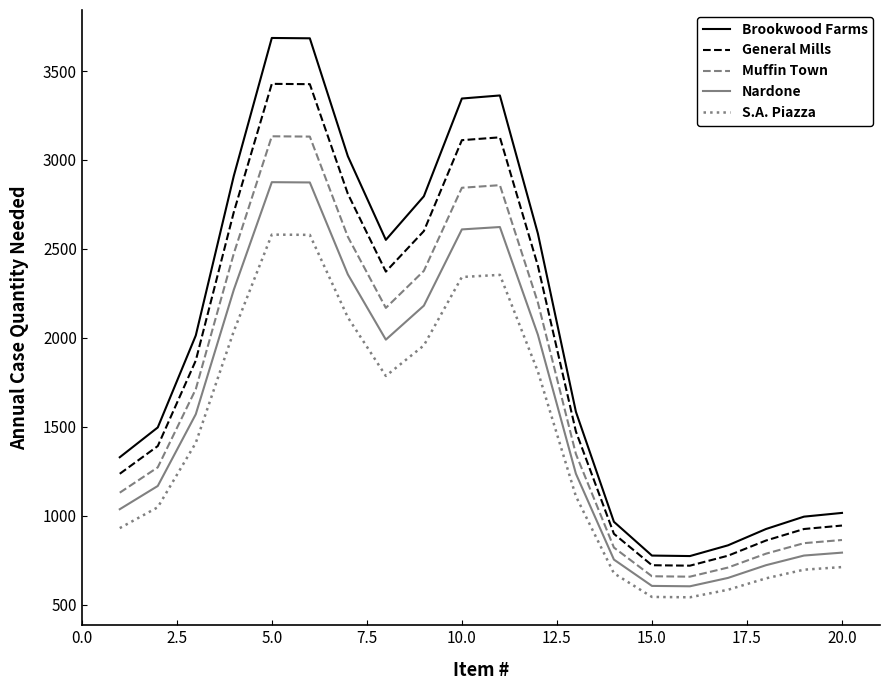

What is the maximum value shown in the chart?

3686.0